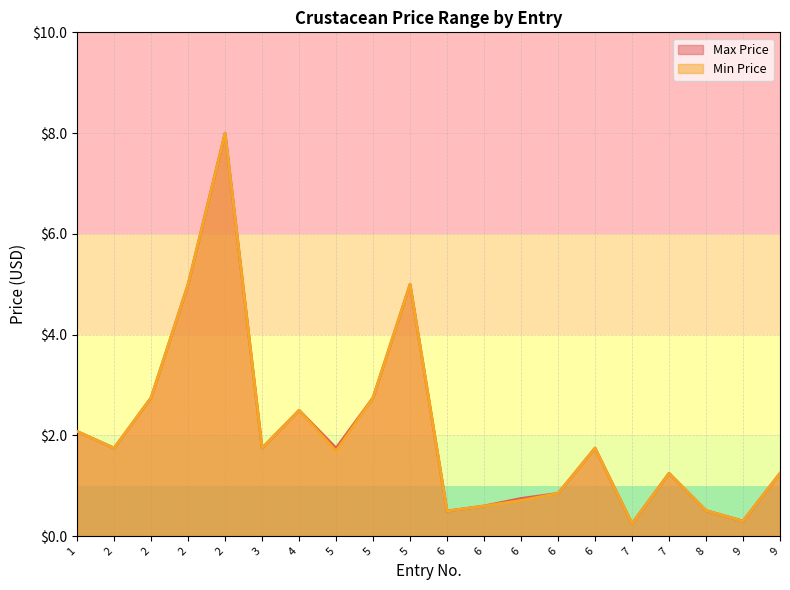

What is the greatest value displayed?

8.0